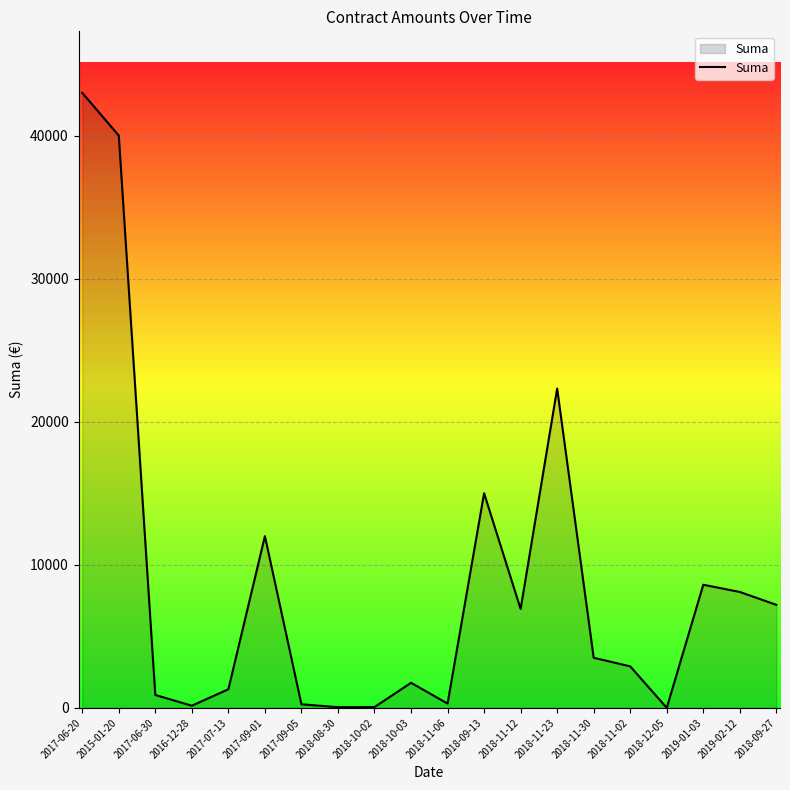

At which category does the chart reach its peak across all series?

2017-06-20